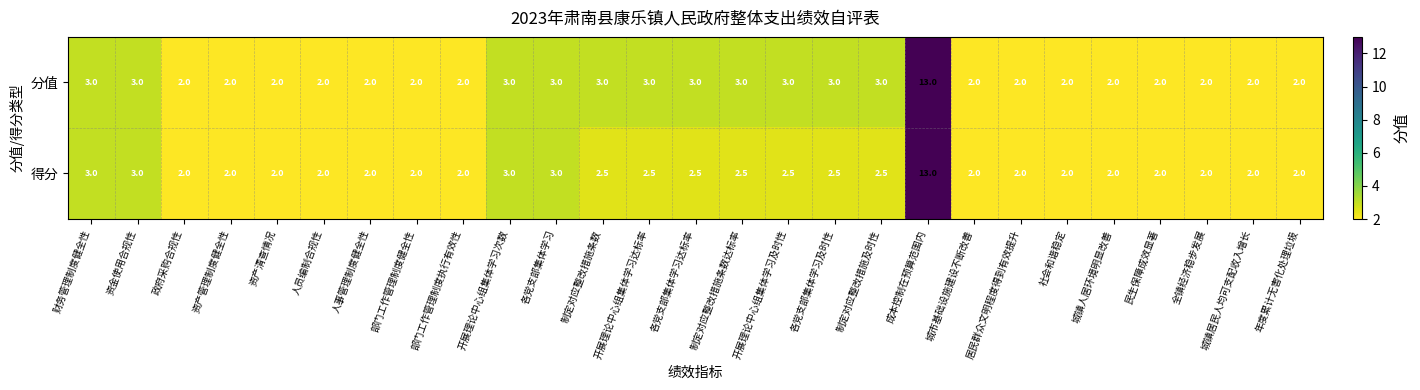

What is the difference between the maximum and minimum values in the 得分 series?

11.0